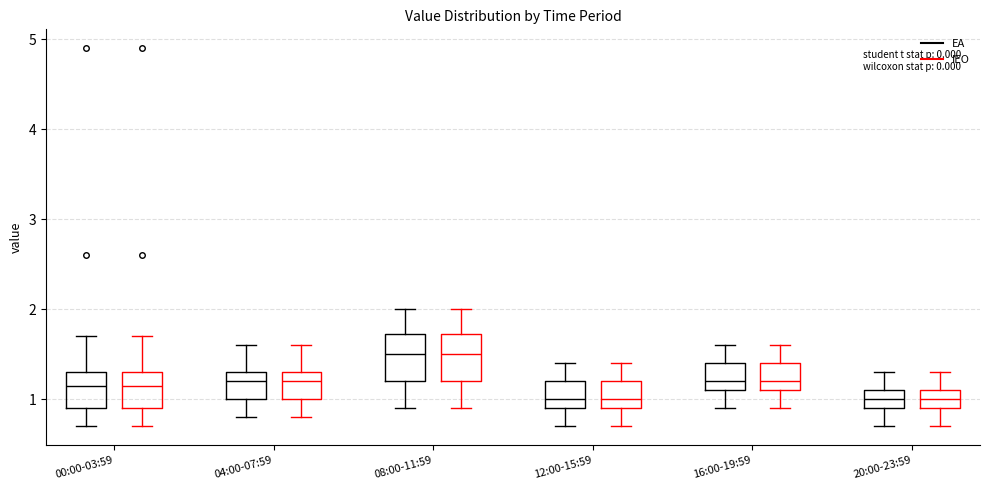

Where does the upper whisker of the box for 04:00-07:59 (IEO) end on the y-axis? The values are not printed on the chart, so give them approximately, as read against the axis.

1.6